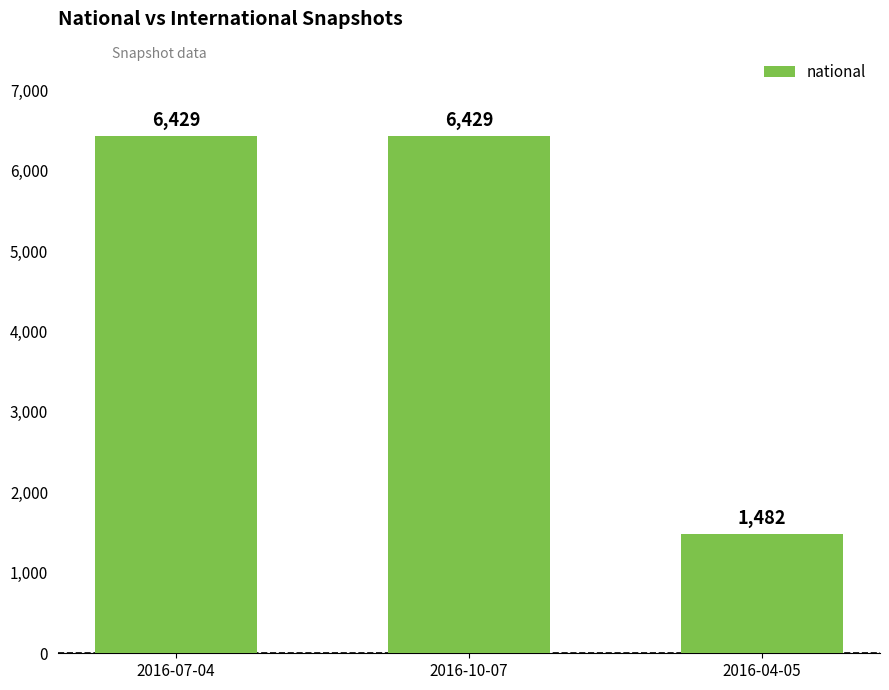

The chart shows a value of 6429 at 2016-10-07. True or false?

True